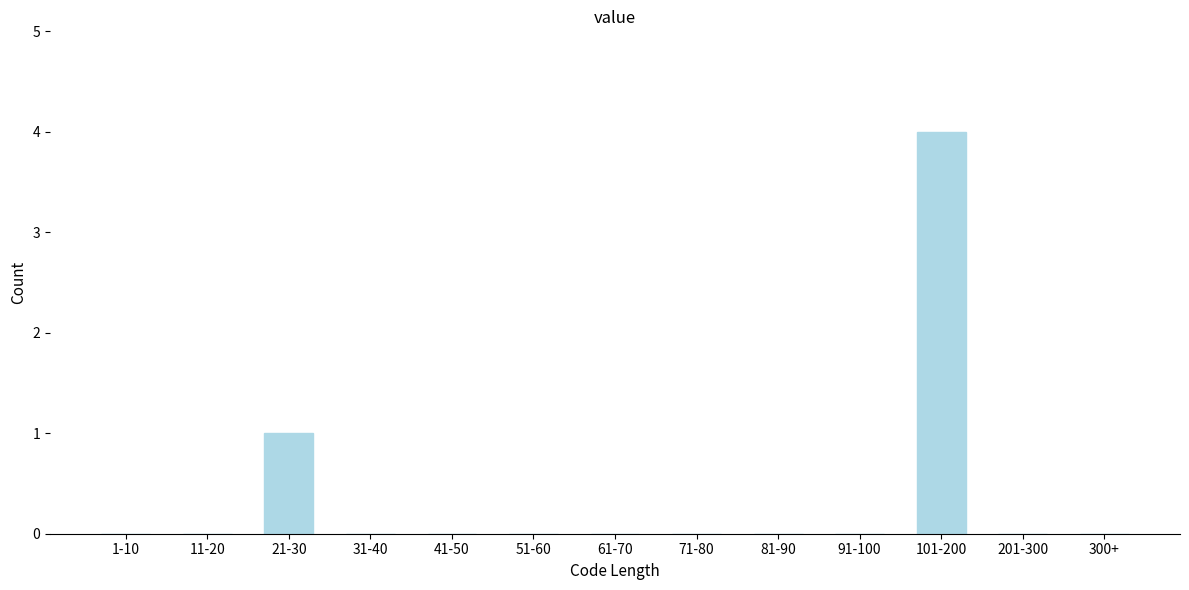

Reading left to right, extract all data points from this chart.

1-10=0	11-20=0	21-30=1	31-40=0	41-50=0	51-60=0	61-70=0	71-80=0	81-90=0	91-100=0	101-200=4	201-300=0	300+=0